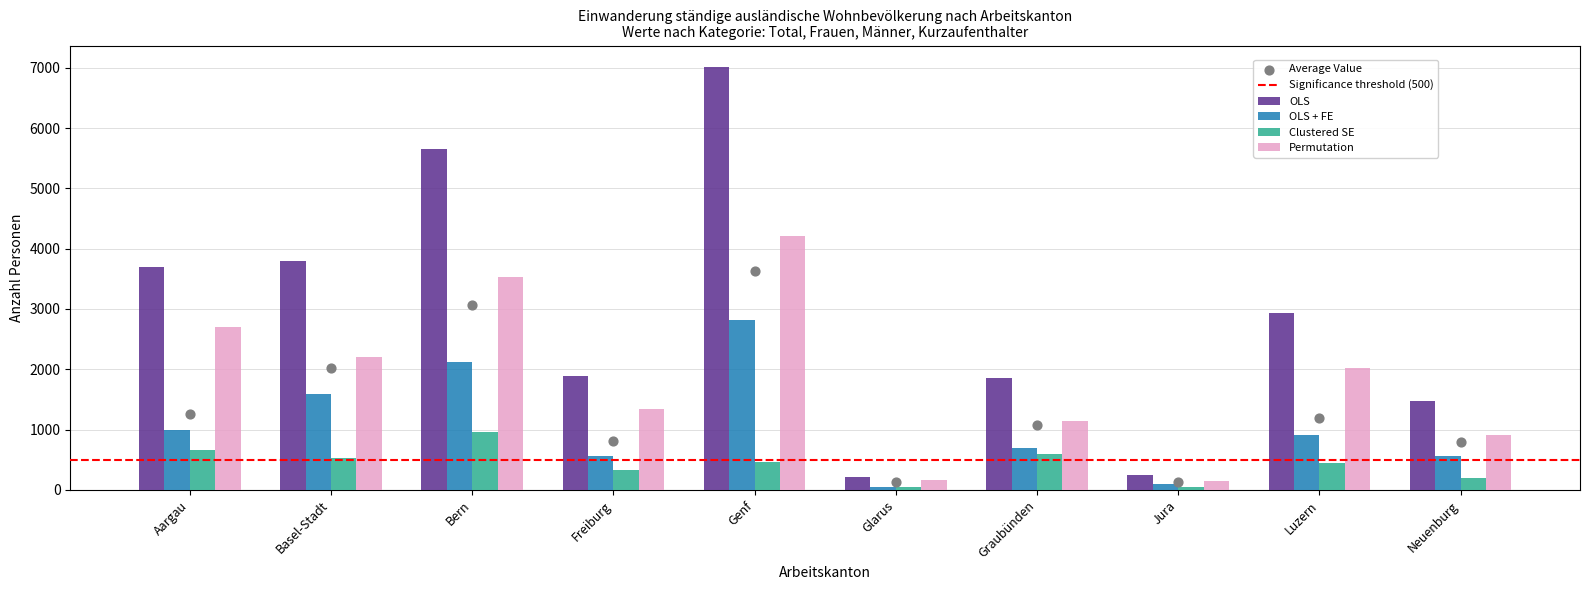

At which category is the sum across all series the highest?

Genf